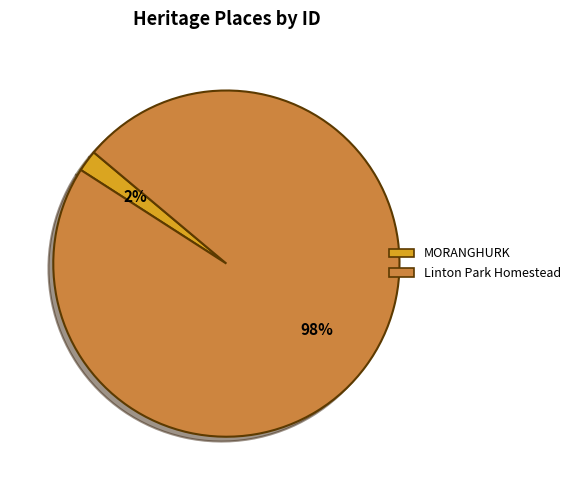

Rank the categories by value from highest to lowest.

Linton Park Homestead, MORANGHURK